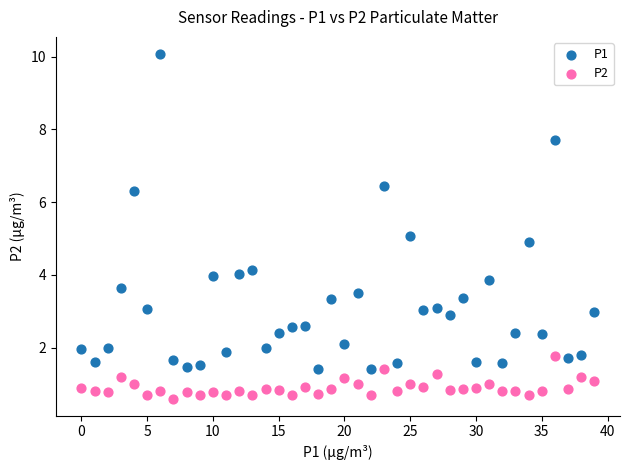

Which series reaches the minimum Y coordinate?

P2